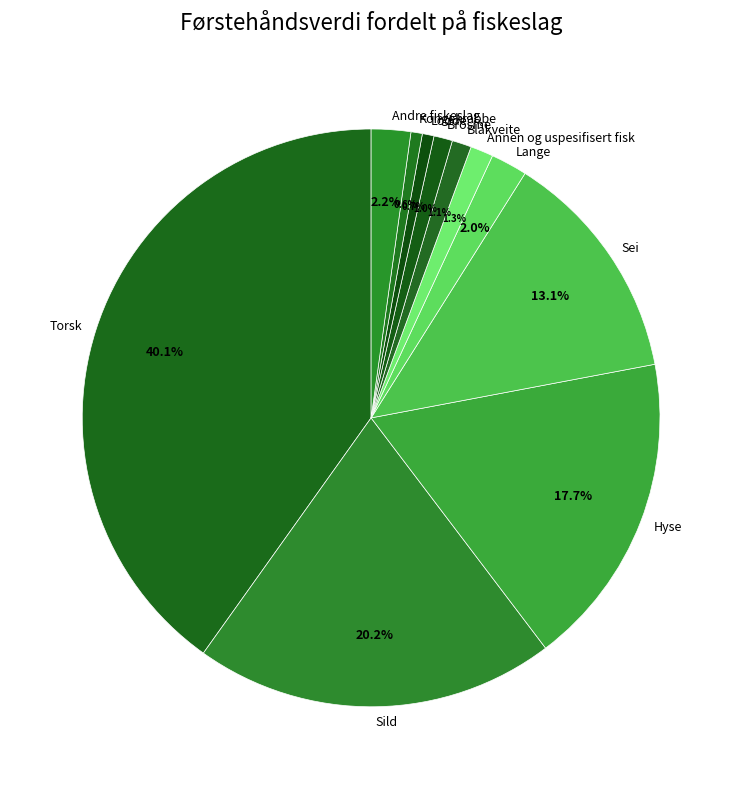

To the nearest percent, what is the combined percentage of Lodde and Lange?

3%